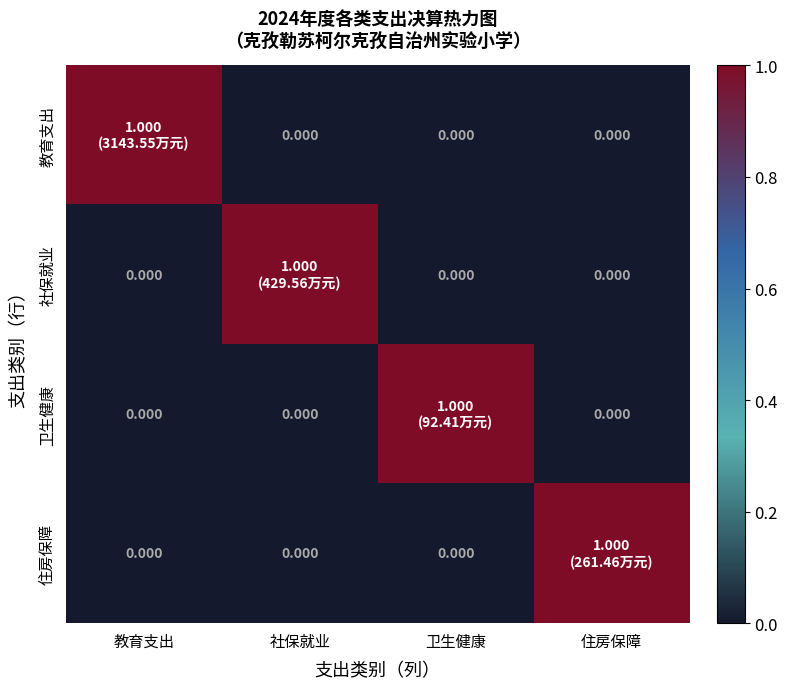

At how many categories does at least one series exceed 0?

4